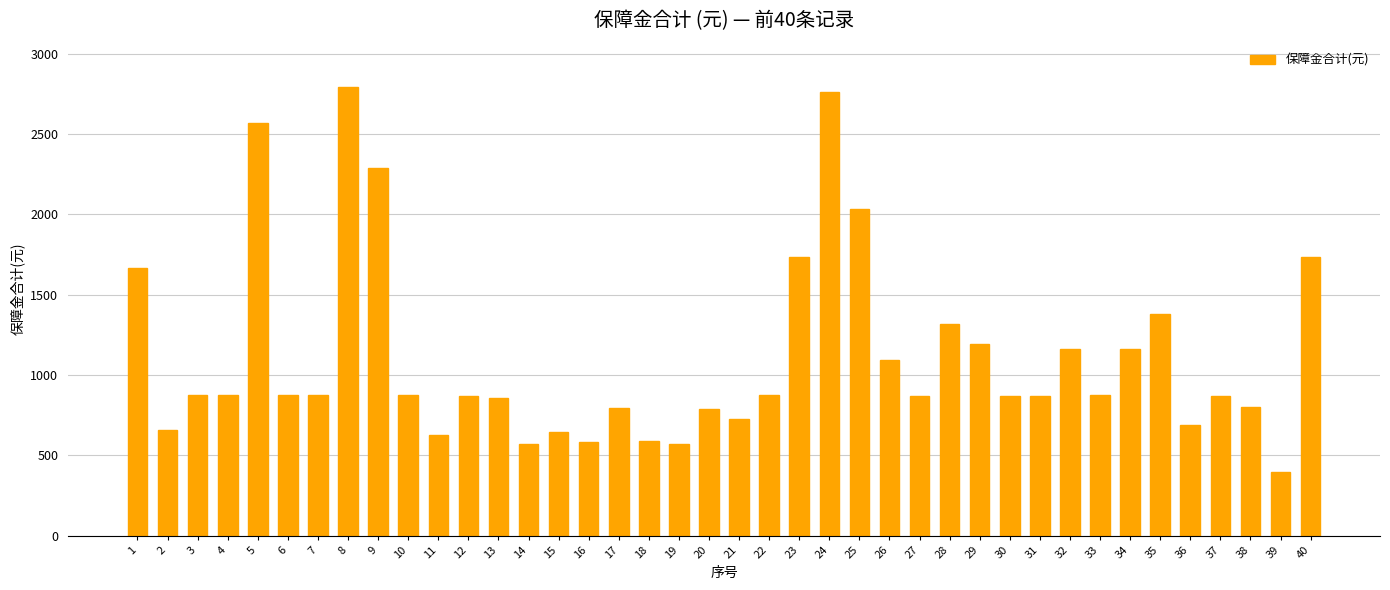

What is the ratio of the value at 27 to the value at 19?

1.5